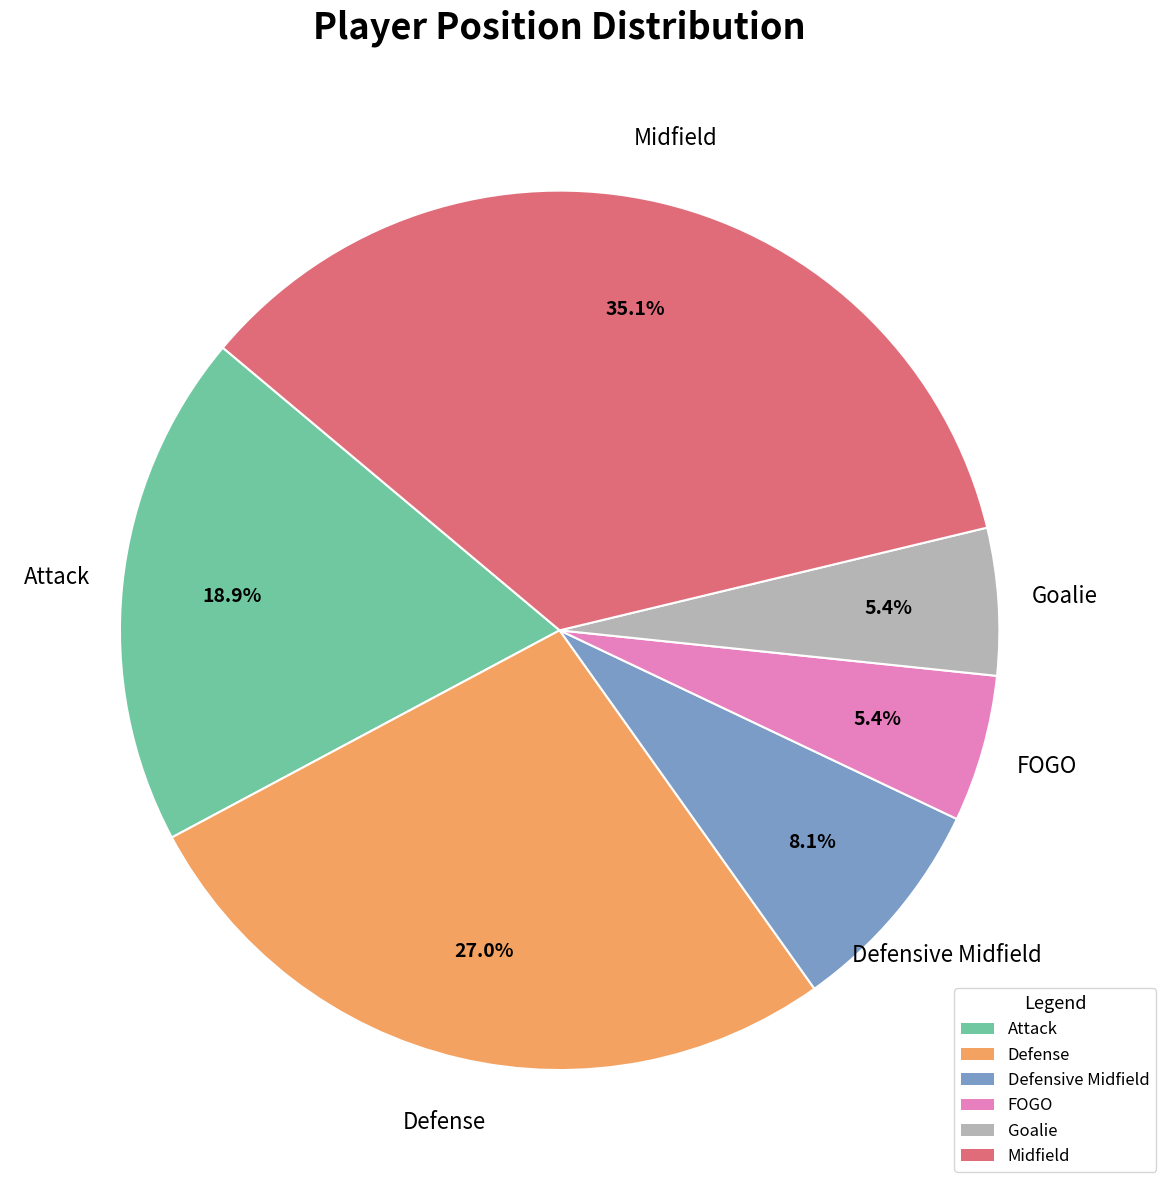

To the nearest percent, what is the average slice percentage?

17%